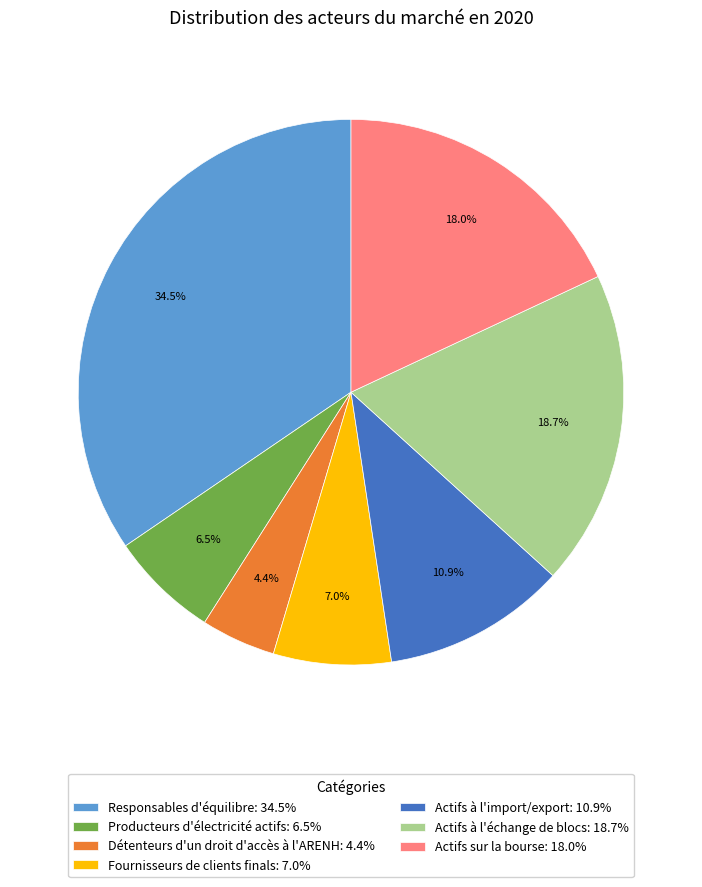

True or false: Actifs sur la bourse accounts for 7% of the total.

False